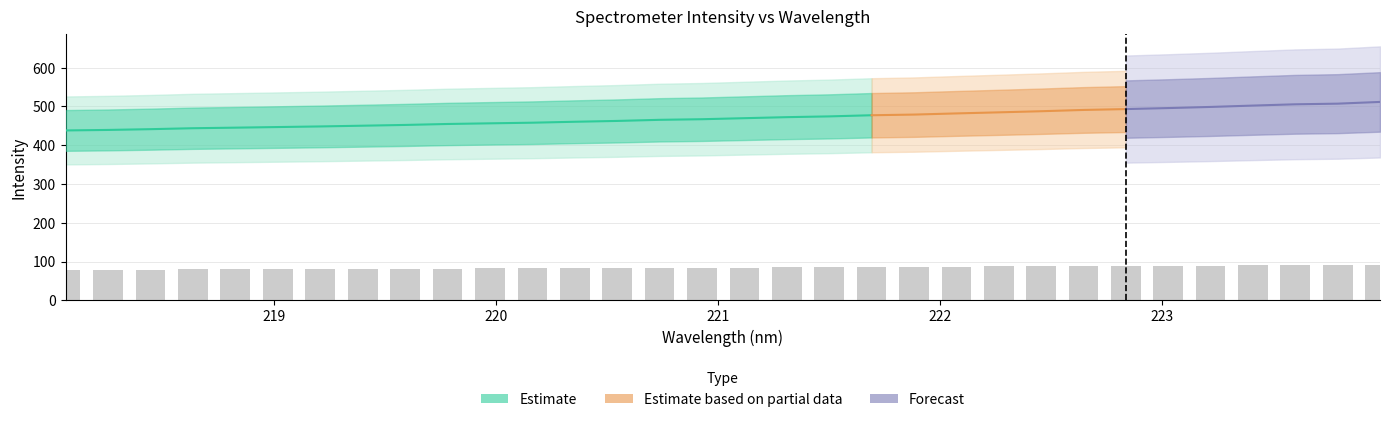

Does the chart contain stacked bars?

No